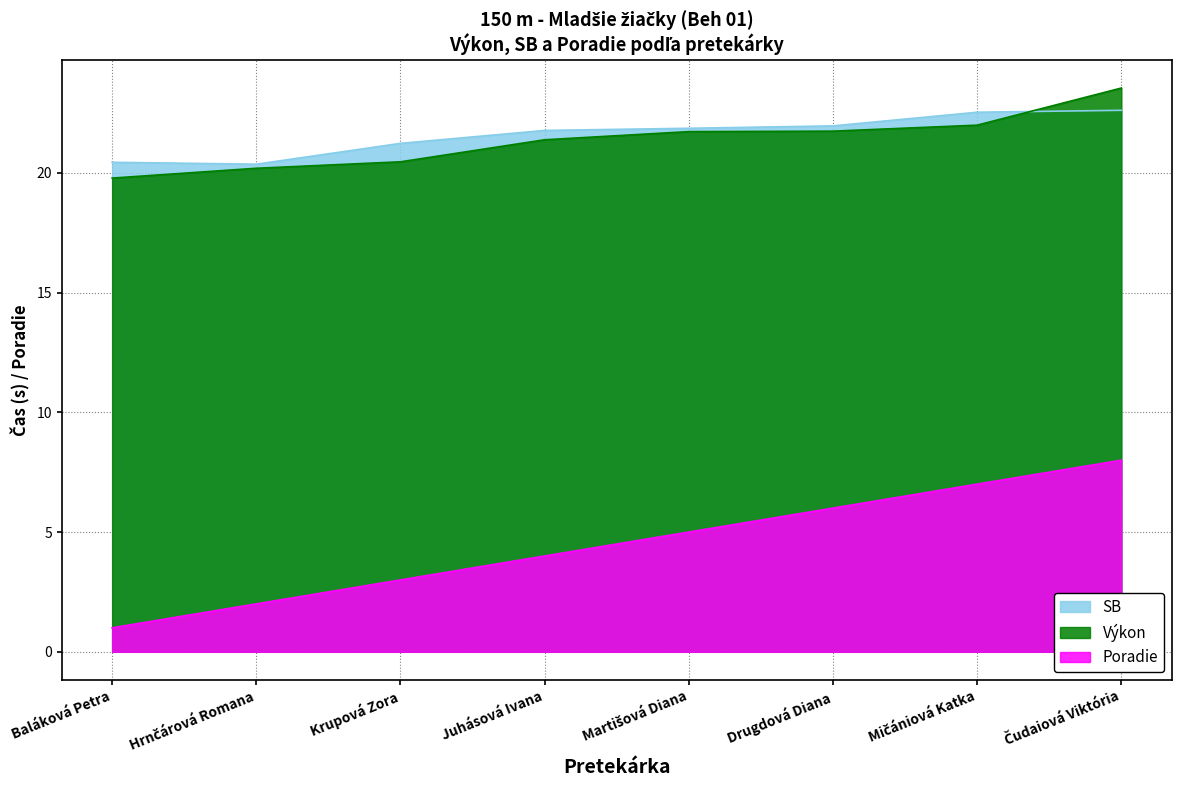

How many lines are shown in the chart?

3